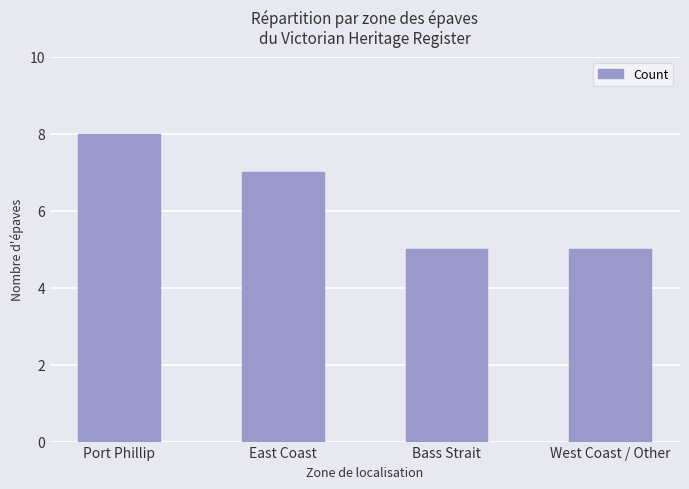

Is it true that the value at West Coast / Other is 5?

True